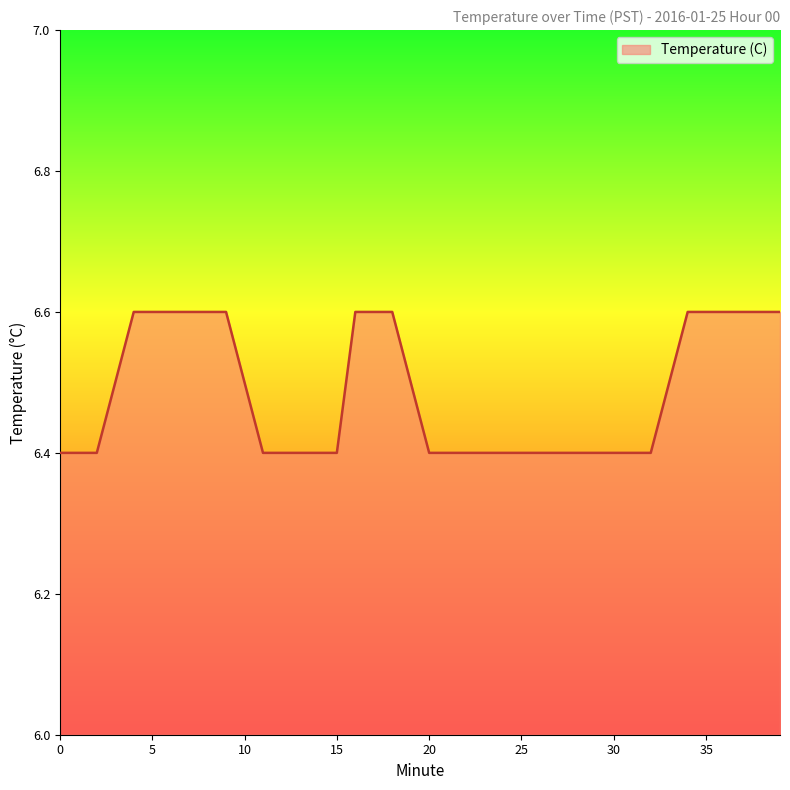

What is the smallest value displayed?

6.4